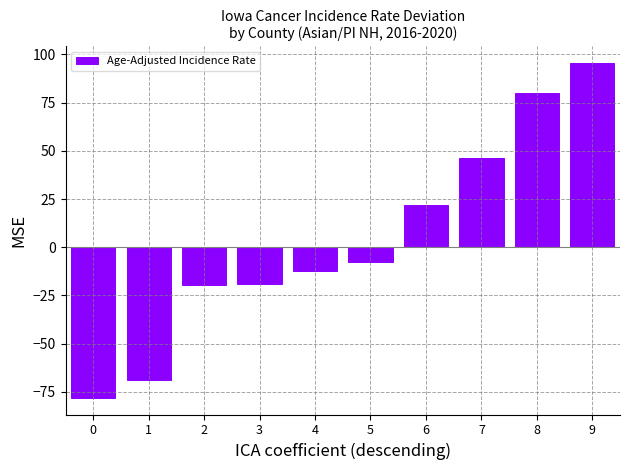

What is the minimum value shown in the chart?

-78.1